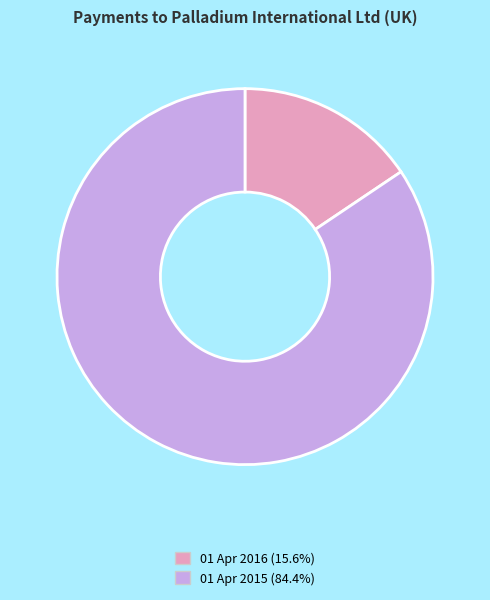

What is the largest slice in the pie chart?

01 Apr 2015